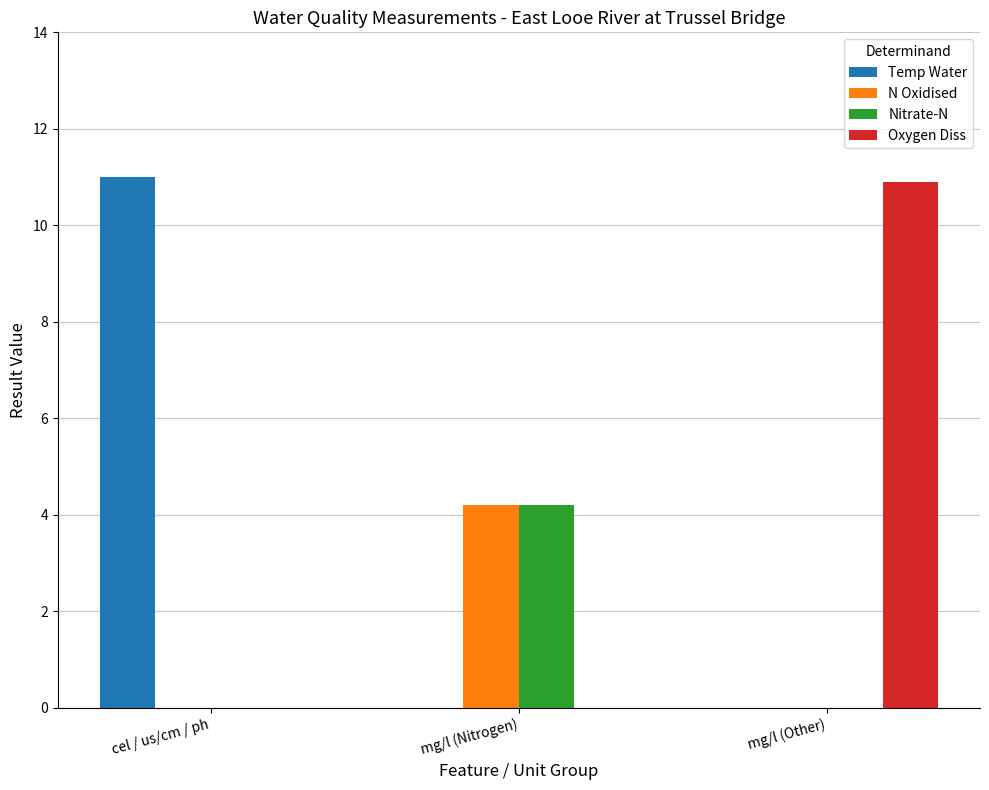

Which series changed the most between mg/l (Nitrogen) and mg/l (Other)?

Oxygen Diss